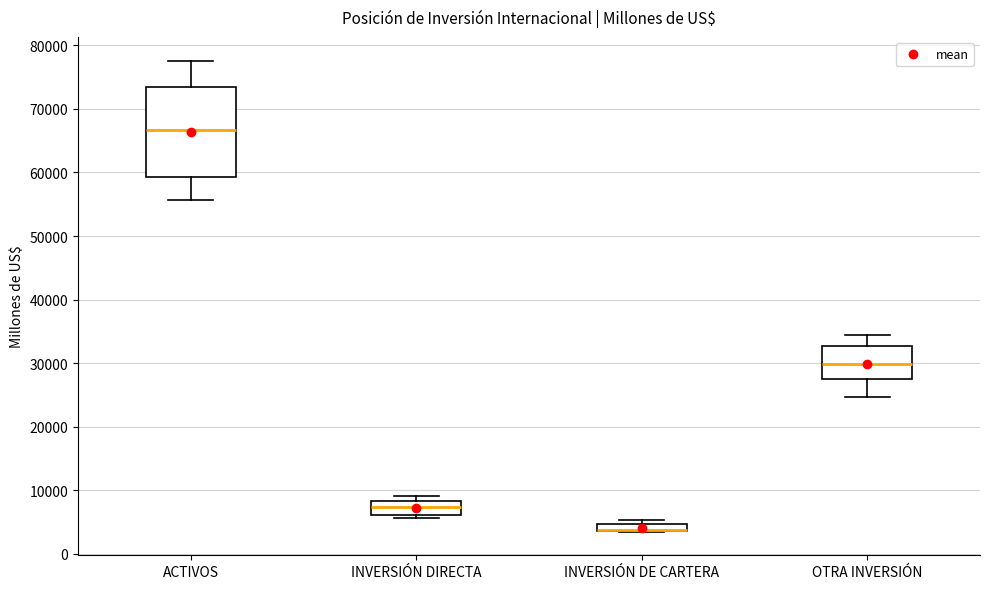

Which box is the tallest, from its lower edge to its upper edge?

ACTIVOS